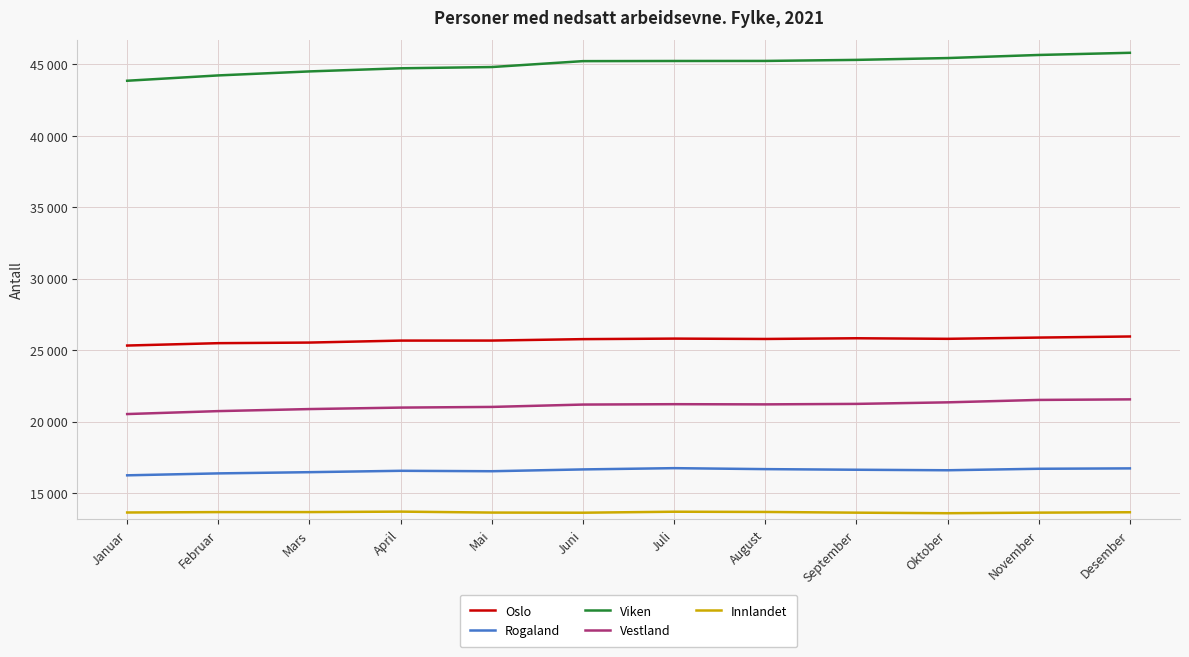

Does the chart have visible grid lines?

Yes